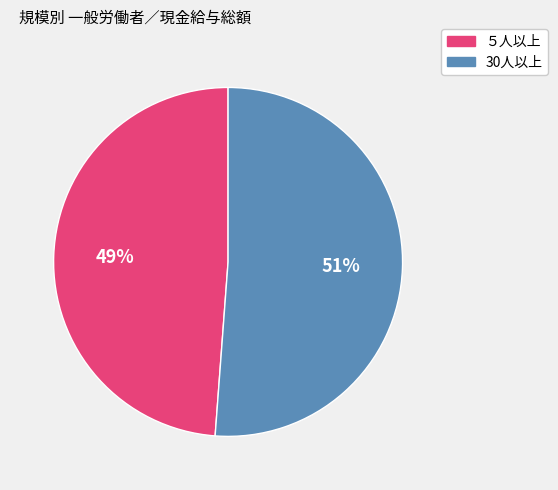

Approximately how many times larger is the value at ５人以上 compared to 30人以上?

1.0